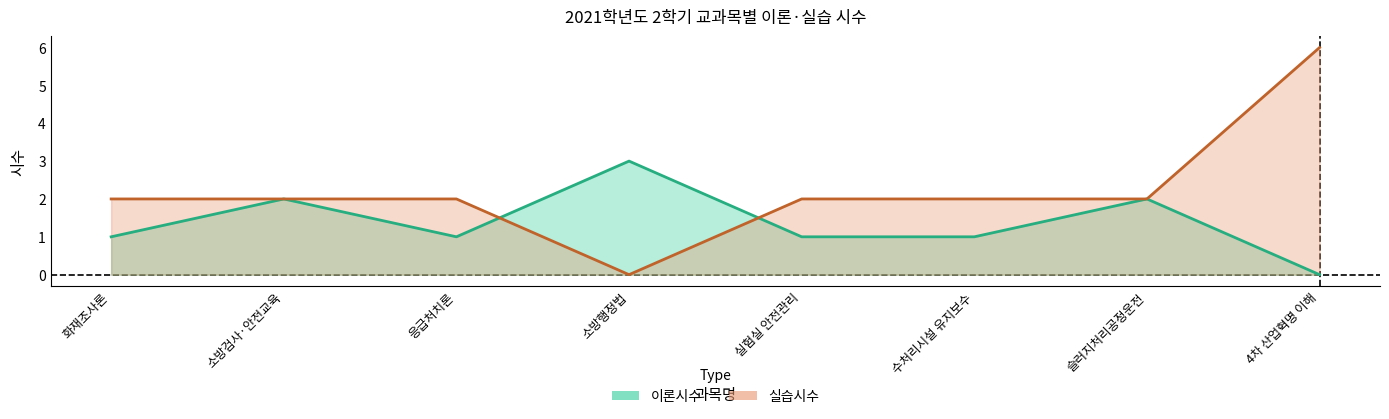

True or false: 이론시수 has a value of 2 at 슬러지처리공정운전.

True